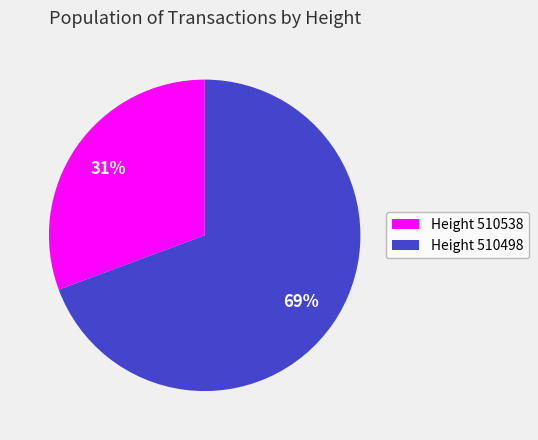

To the nearest percent, what is the average slice percentage?

50%